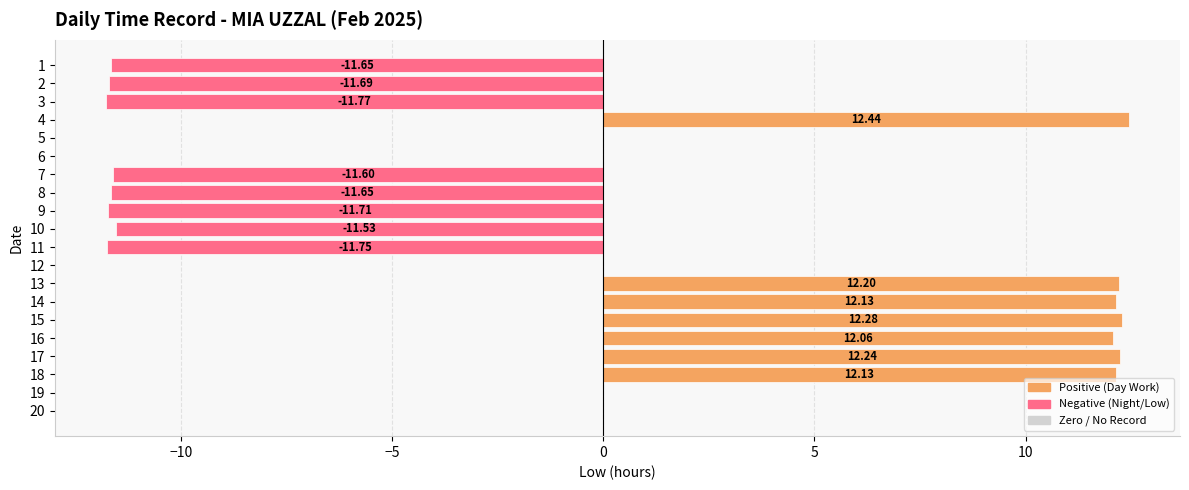

What is the maximum value shown in the chart?

12.4